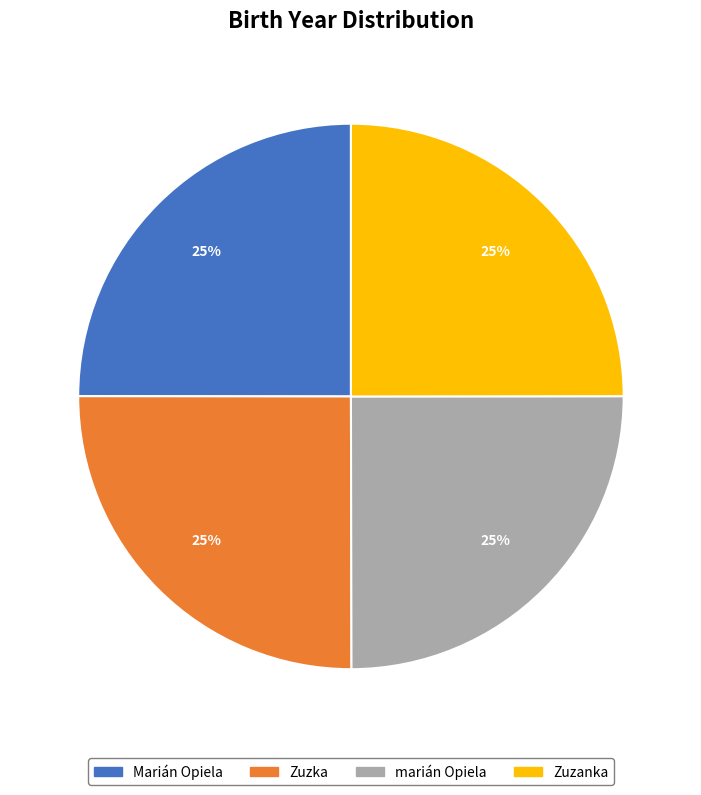

The marián Opiela slice represents 25% of the pie. True or false?

True